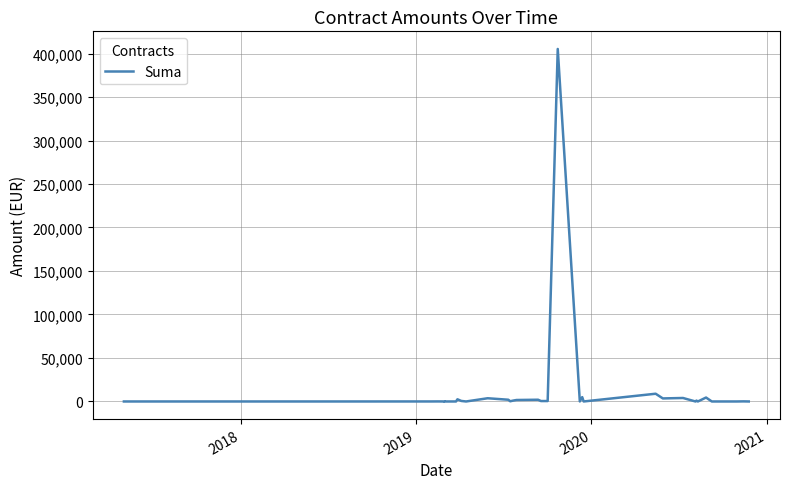

How many data points are less than 60?

20